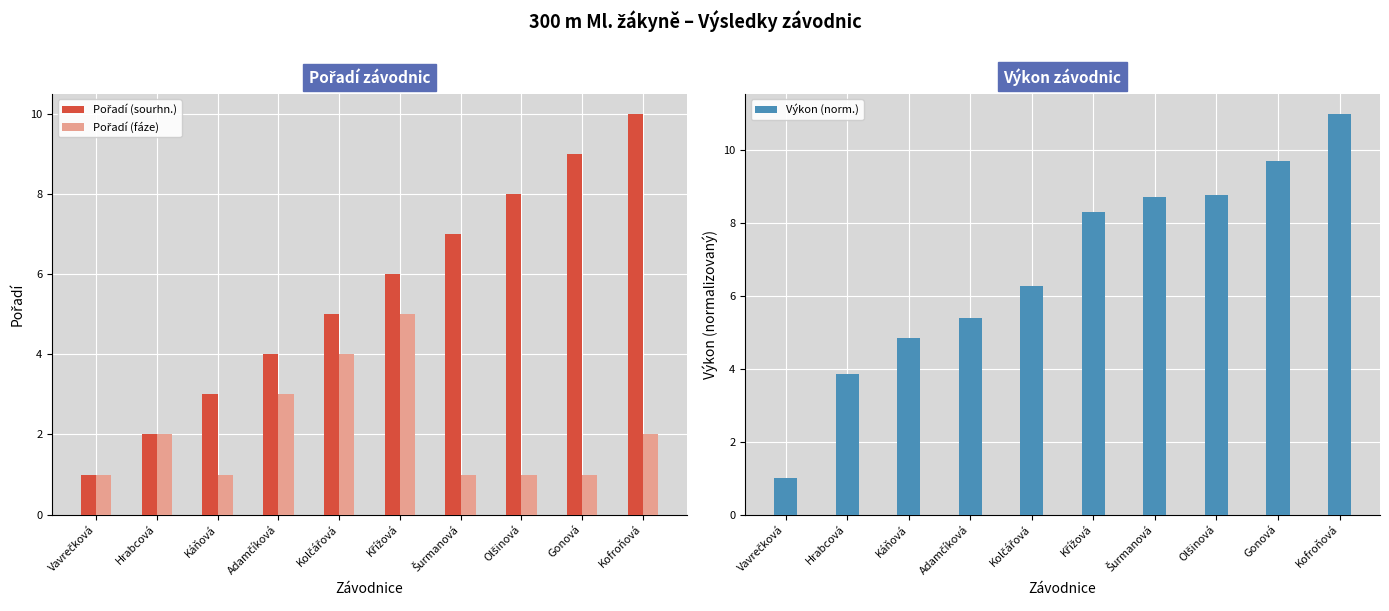

What are all the series names shown in the legend?

Pořadí (sourhn.), Pořadí (fáze), Výkon (norm.)